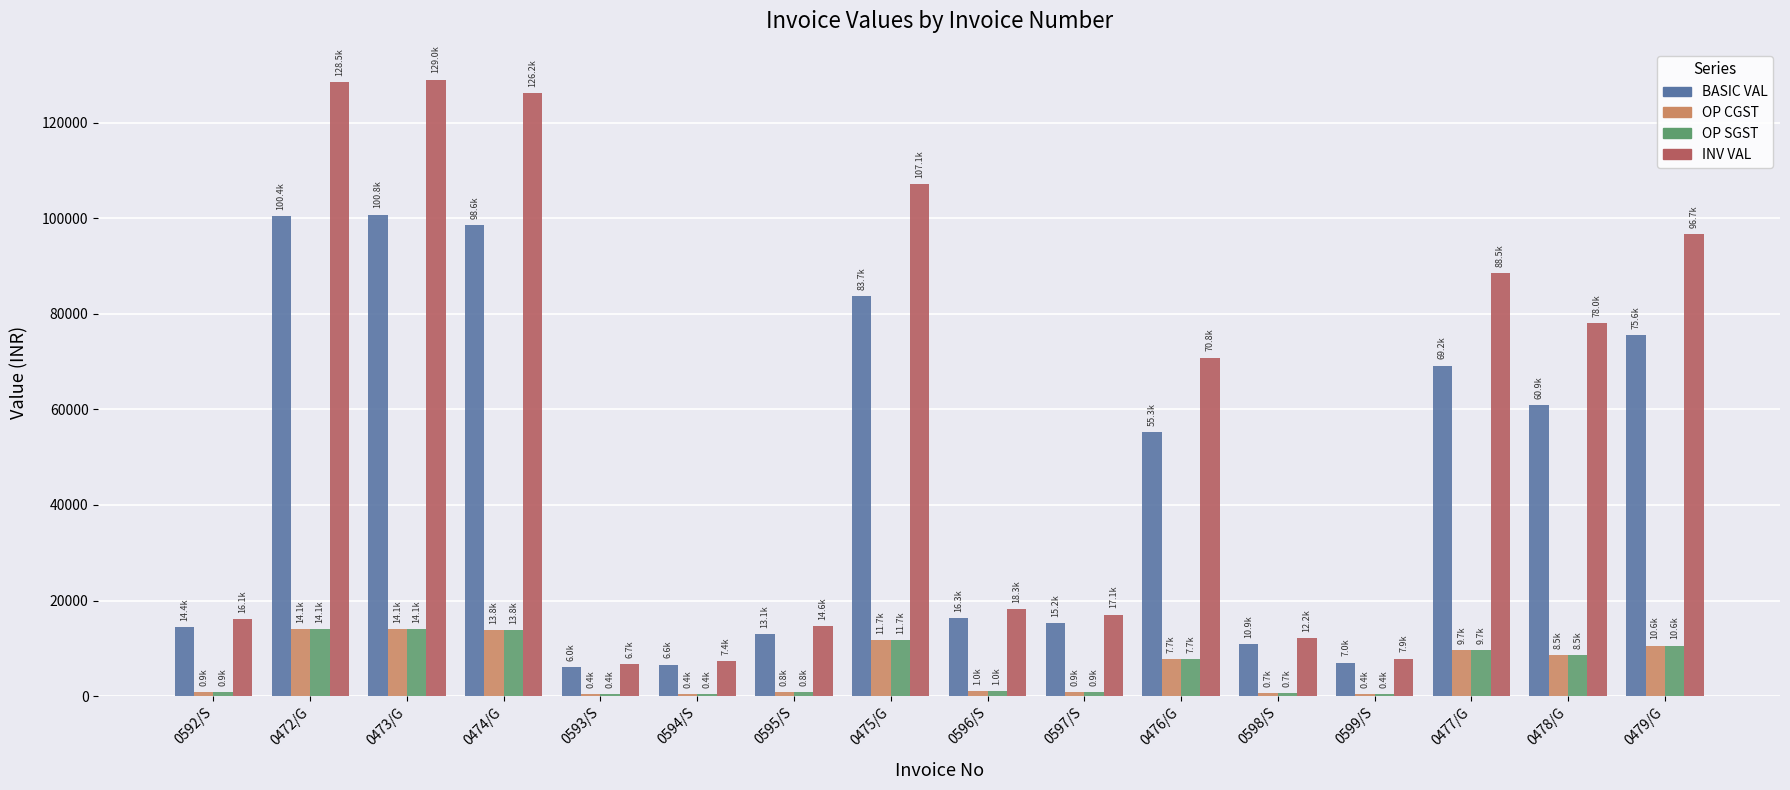

The INV VAL series shows 16128.0 at 0592/S. True or false?

True